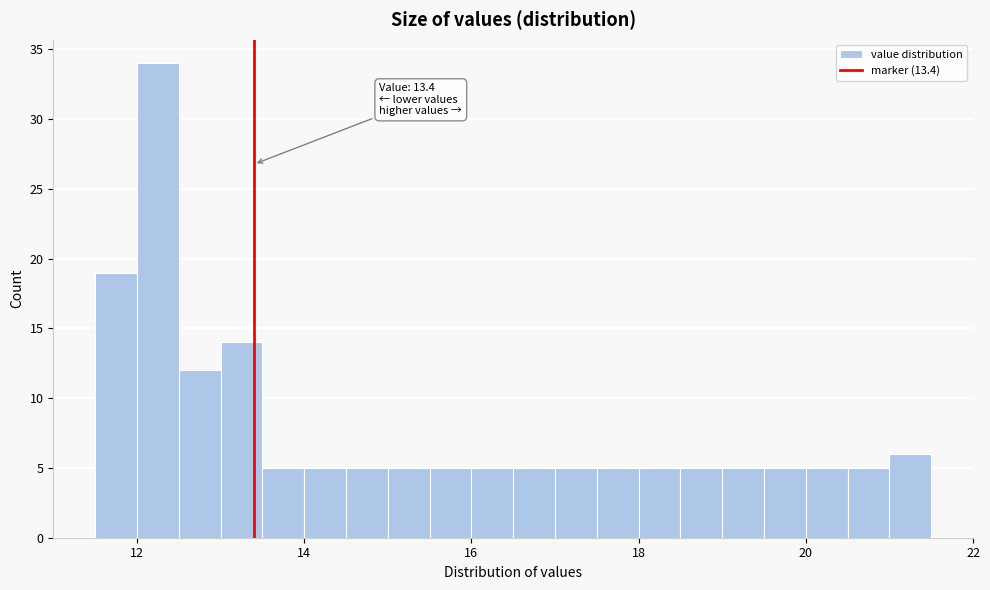

Around what value on the x-axis is the tallest bar? Give the approximate position of its centre, as read against the axis.

12.2